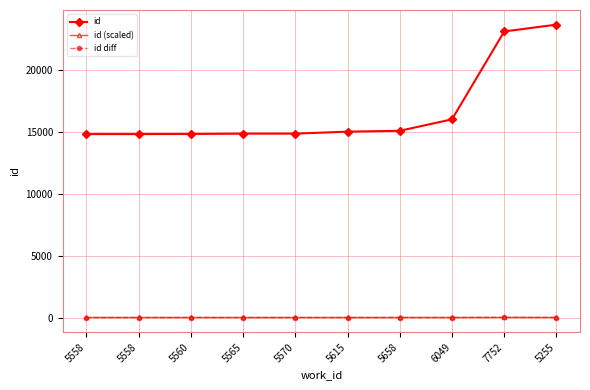

At which category is the sum across all series the highest?

5255